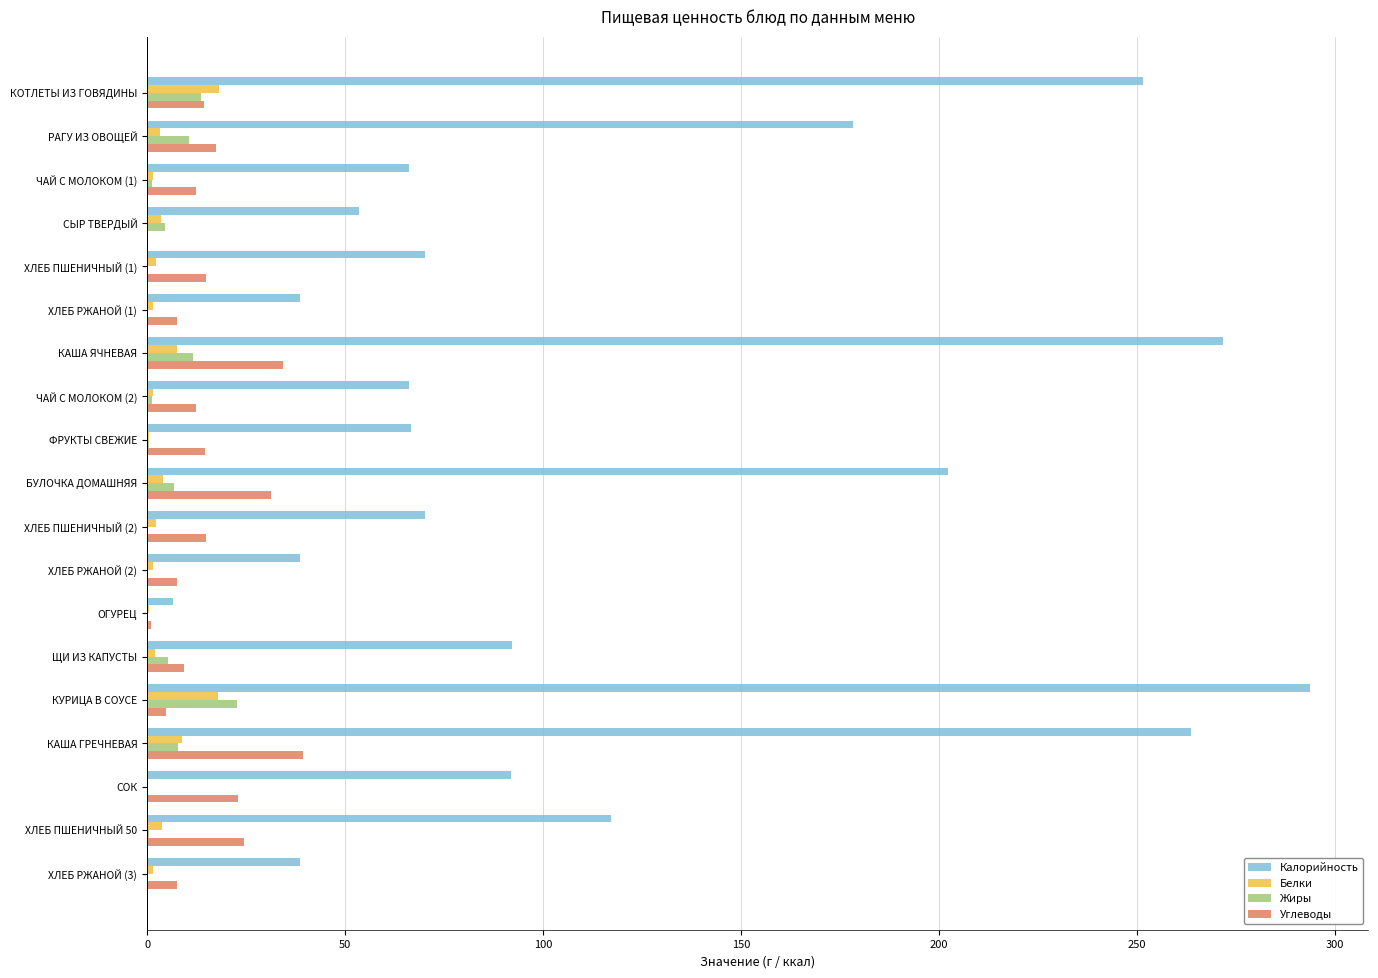

Which series has the largest total across all categories?

Калорийность